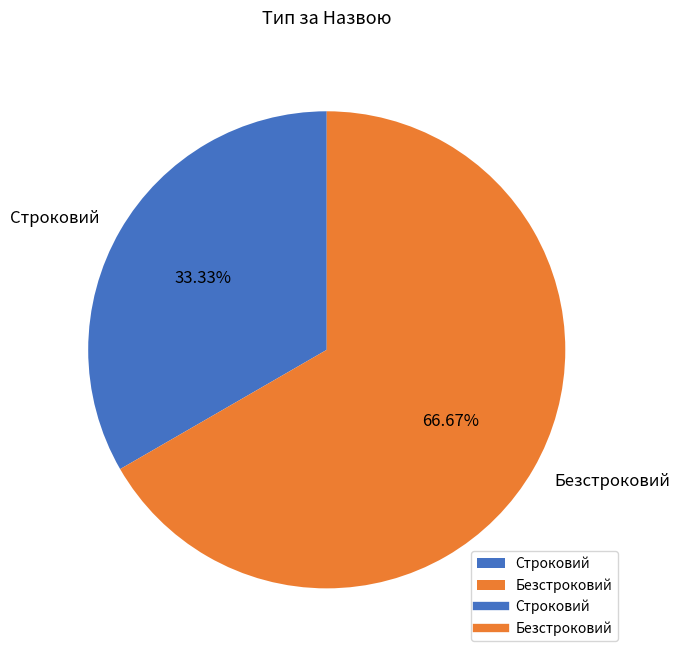

How many slices are in this pie chart?

2